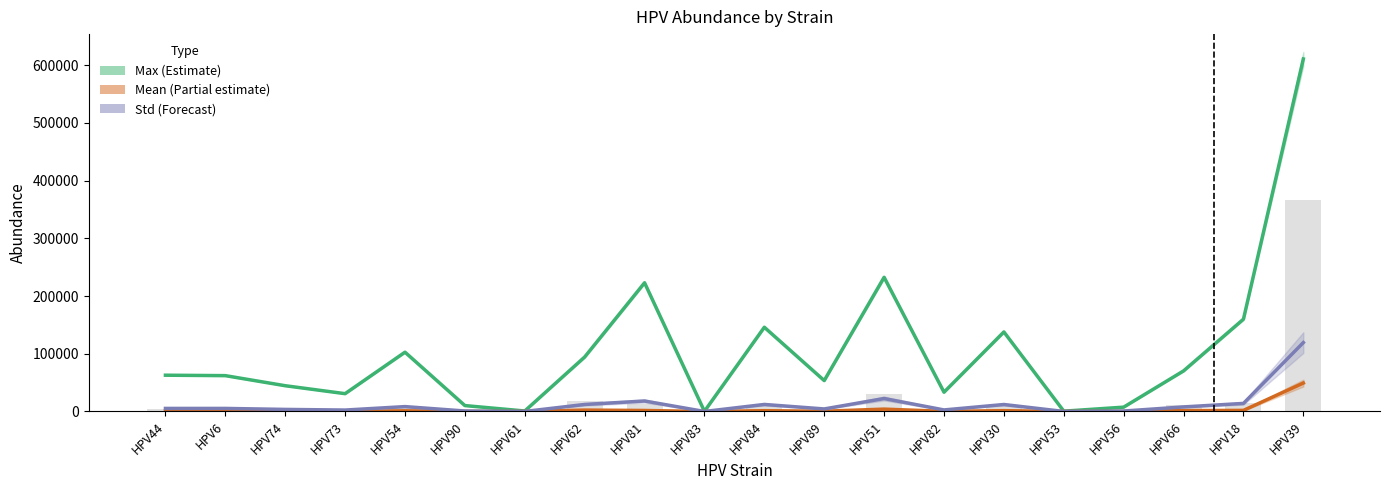

What is the total value across all series at HPV6?

67978.3